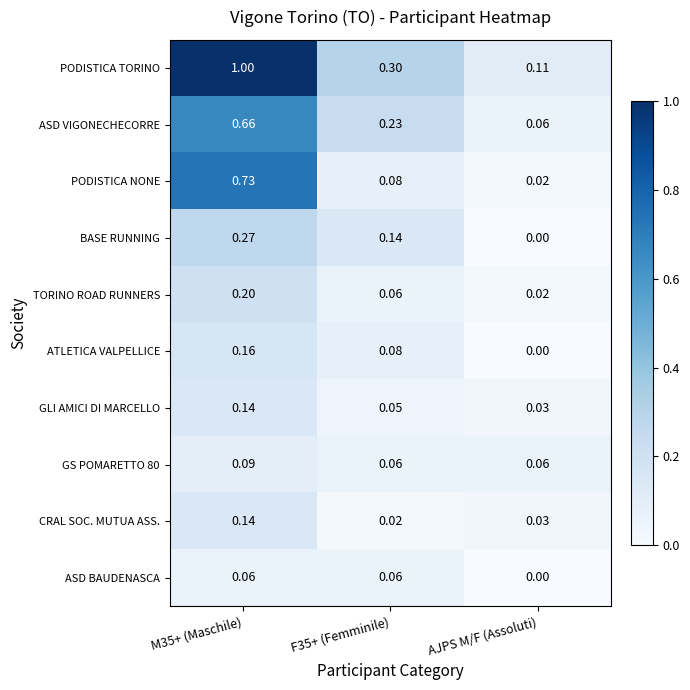

What is the maximum value shown in the chart?

1.0